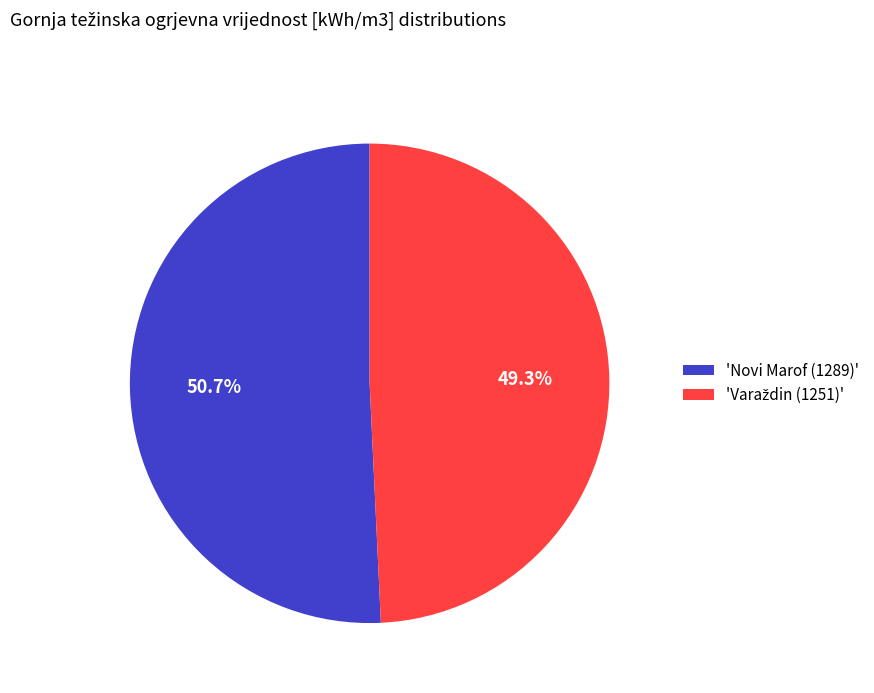

What is the majority slice?

'Novi Marof (1289)'